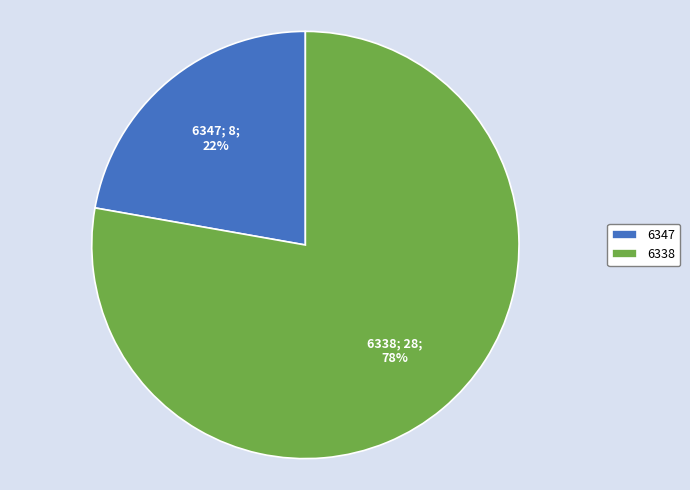

To the nearest percent, what is the combined percentage of 6338 and 6347?

100%